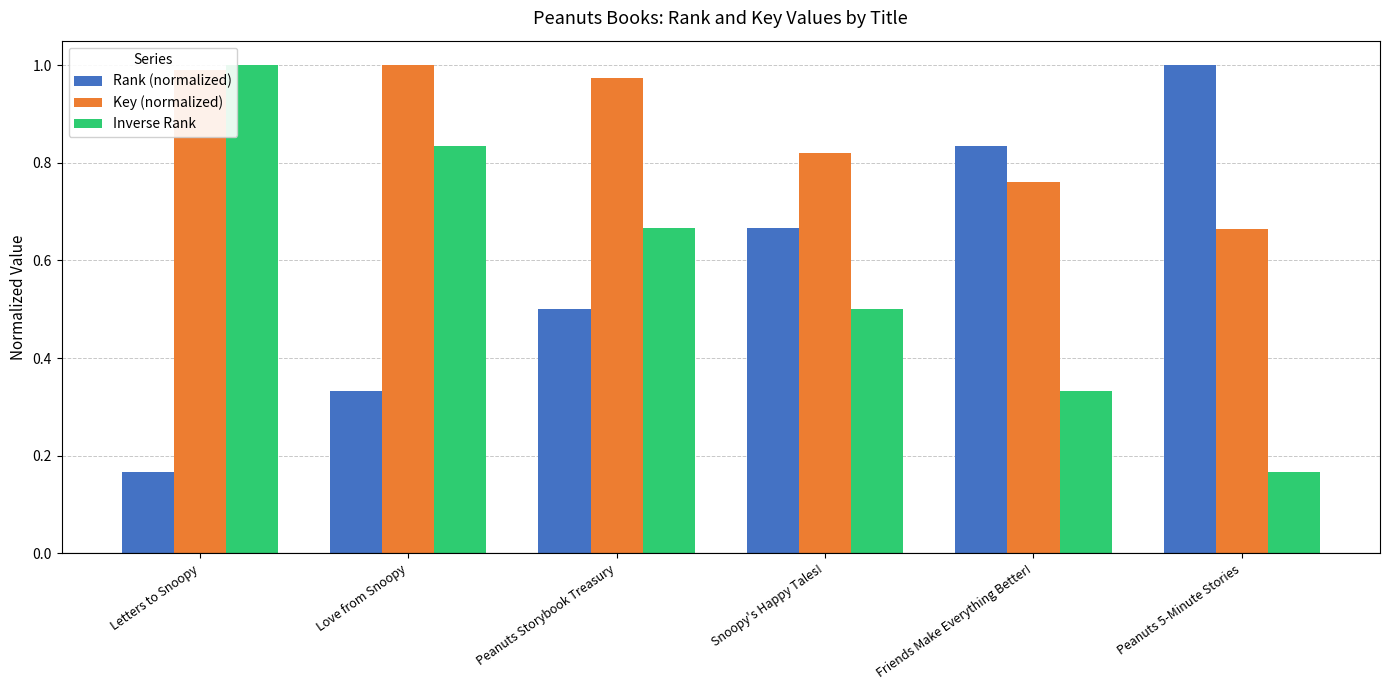

Which category has the lowest value in the Rank (normalized) series?

Letters to Snoopy